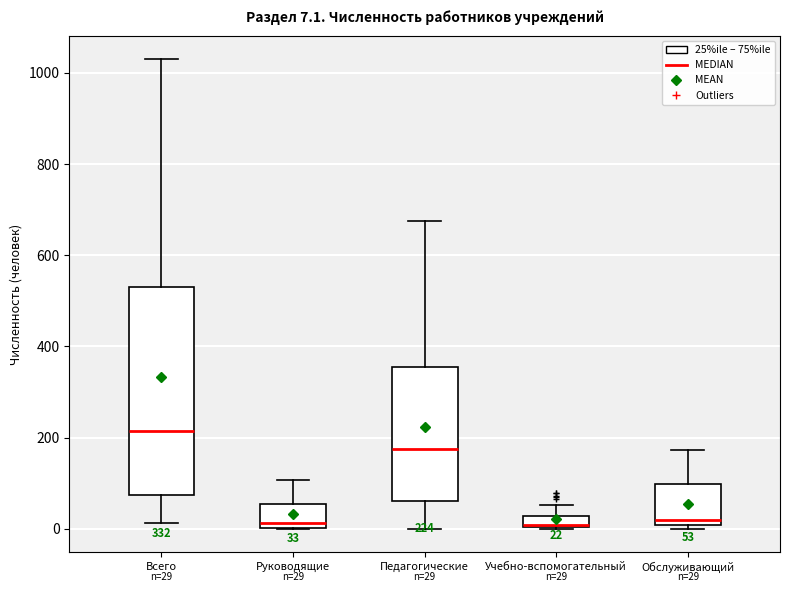

Which box is the tallest, from its lower edge to its upper edge?

Всего